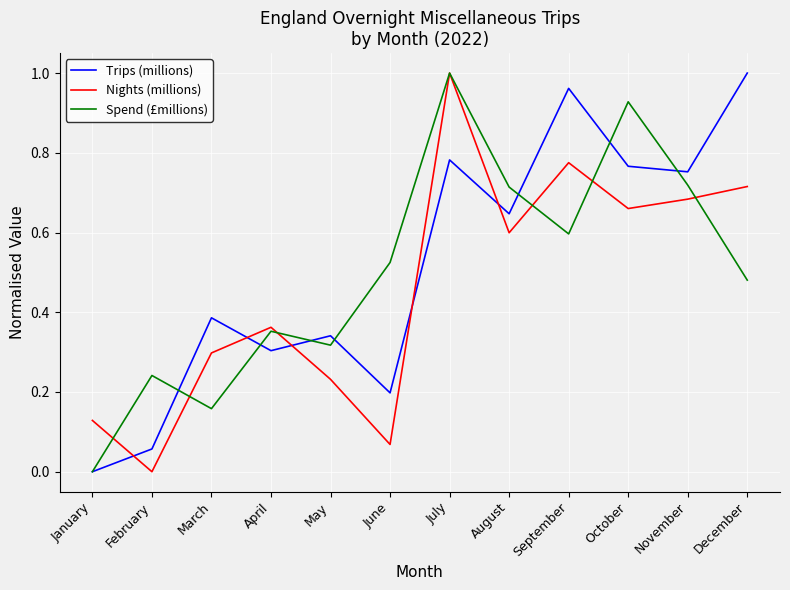

The Spend (£millions) series shows 1.0 at July. True or false?

True